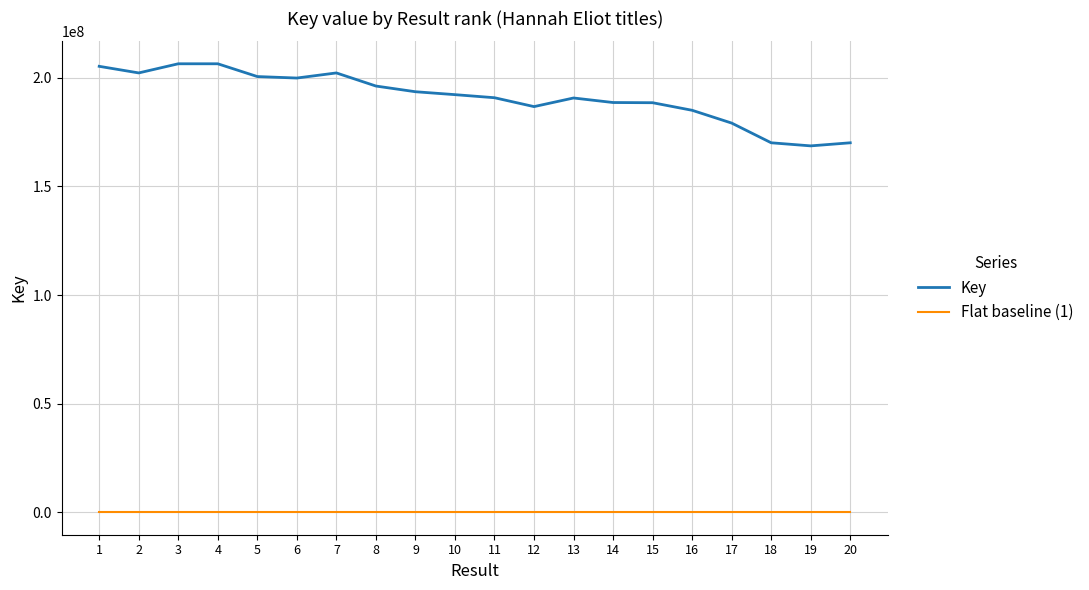

What are all the series names shown in the legend?

Key, Flat baseline (1)